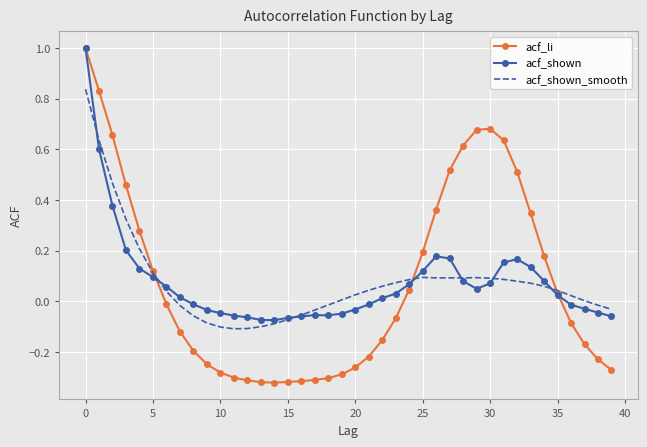

What is the highest value of the acf_li series?

1.0